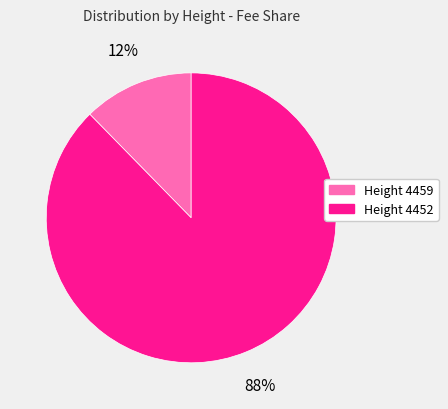

Rank the categories by value from highest to lowest.

Height 4452, Height 4459